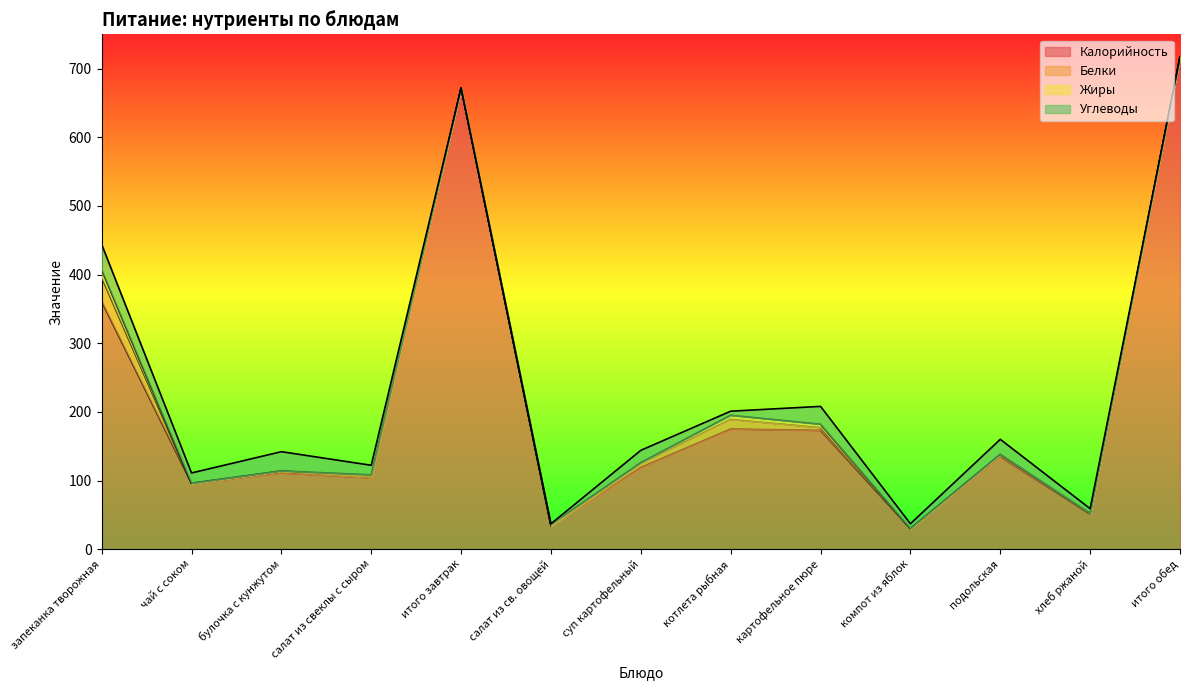

How many lines are shown in the chart?

4